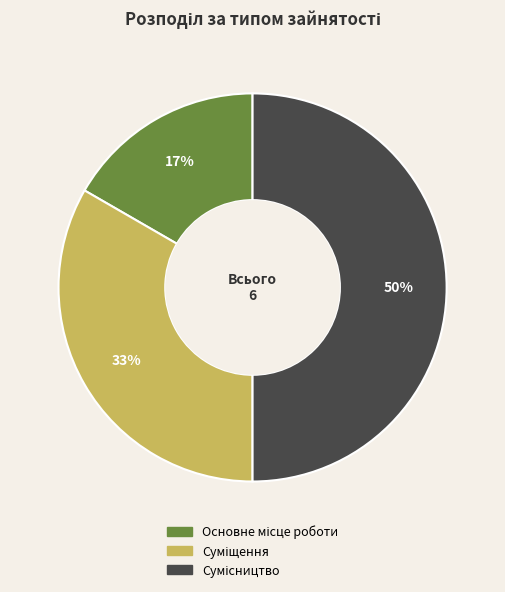

To the nearest percent, what is the average slice percentage?

33%